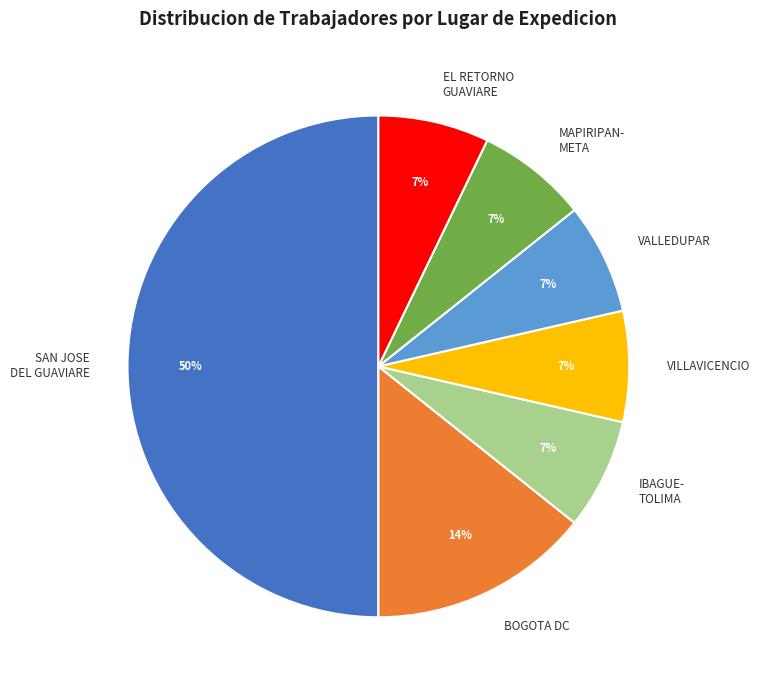

Count the number of slices in the pie.

7